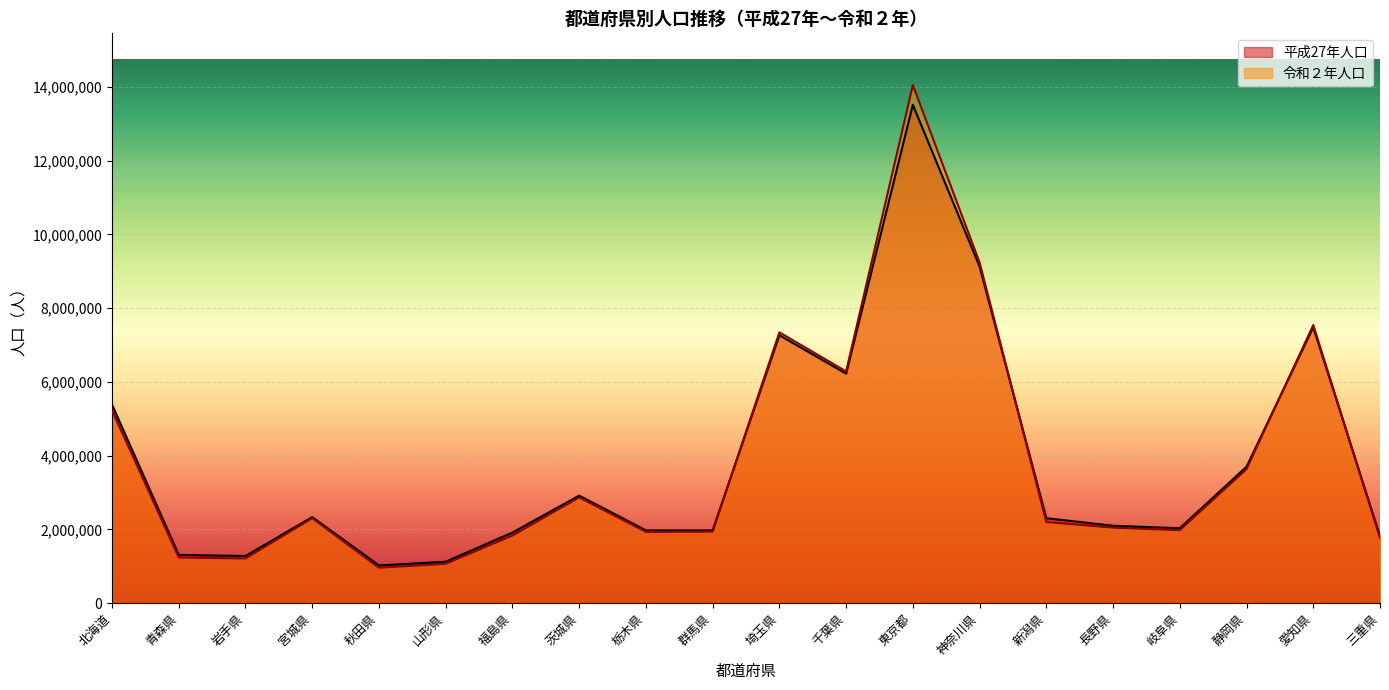

Count the number of data series in this chart.

2